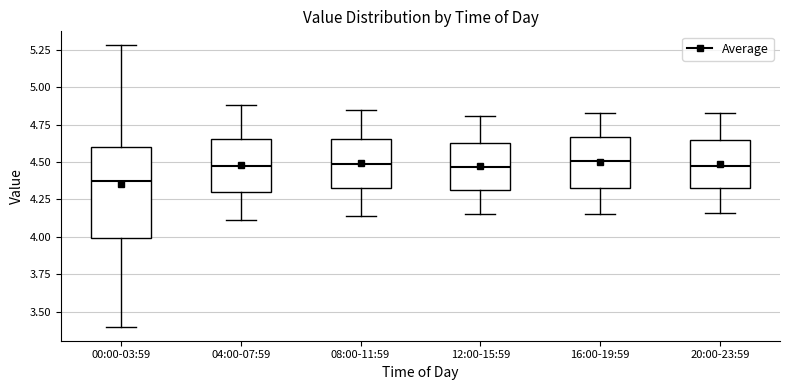

Reading left to right, transcribe this box plot: for each box, give where its median line is, the range the box spans, and where its two whiskers end, as read against the y-axis. The values are not printed on the chart, so give them approximately, as read against the axis.

00:00-03:59: median 4.40, box 4.00 to 4.60, whiskers 3.40 to 5.30
04:00-07:59: median 4.50, box 4.30 to 4.65, whiskers 4.10 to 4.90
08:00-11:59: median 4.50, box 4.35 to 4.65, whiskers 4.15 to 4.85
12:00-15:59: median 4.45, box 4.30 to 4.65, whiskers 4.15 to 4.80
16:00-19:59: median 4.50, box 4.35 to 4.65, whiskers 4.15 to 4.85
20:00-23:59: median 4.50, box 4.35 to 4.65, whiskers 4.15 to 4.85